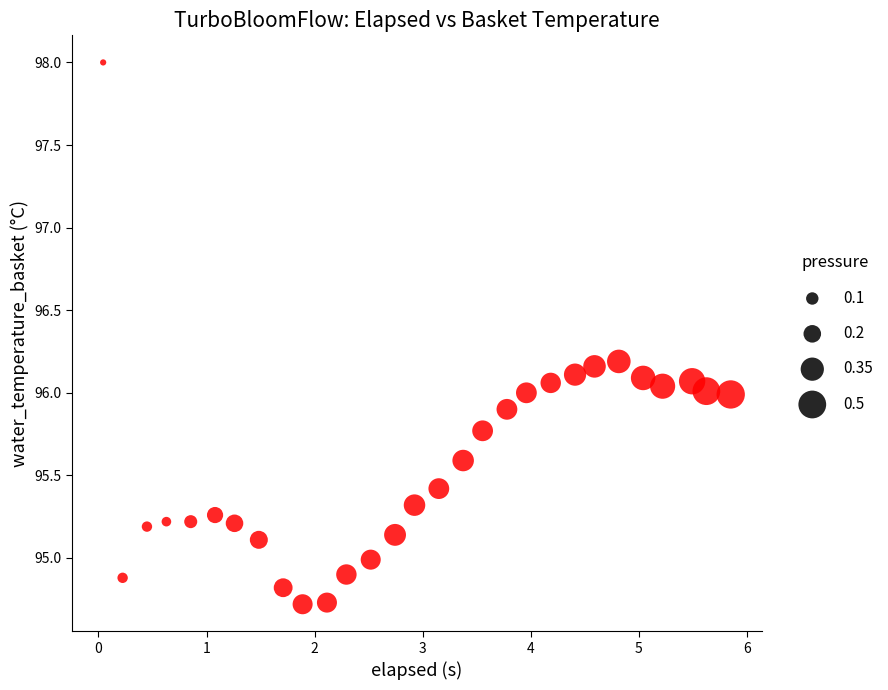

What is the range of X values (max minus min)?

5.8